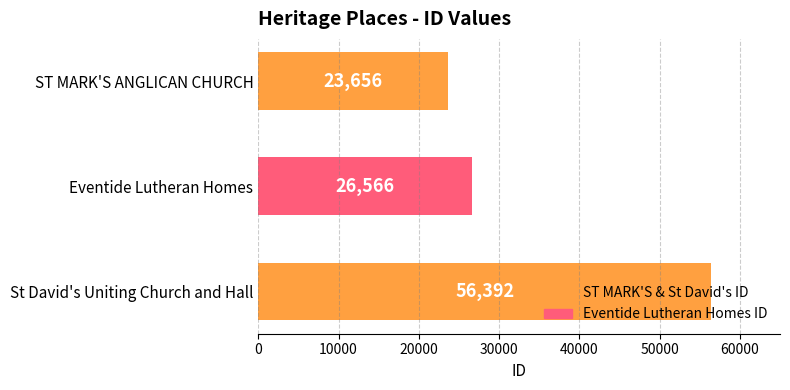

At which label is the value closest to 40024?

Eventide Lutheran Homes